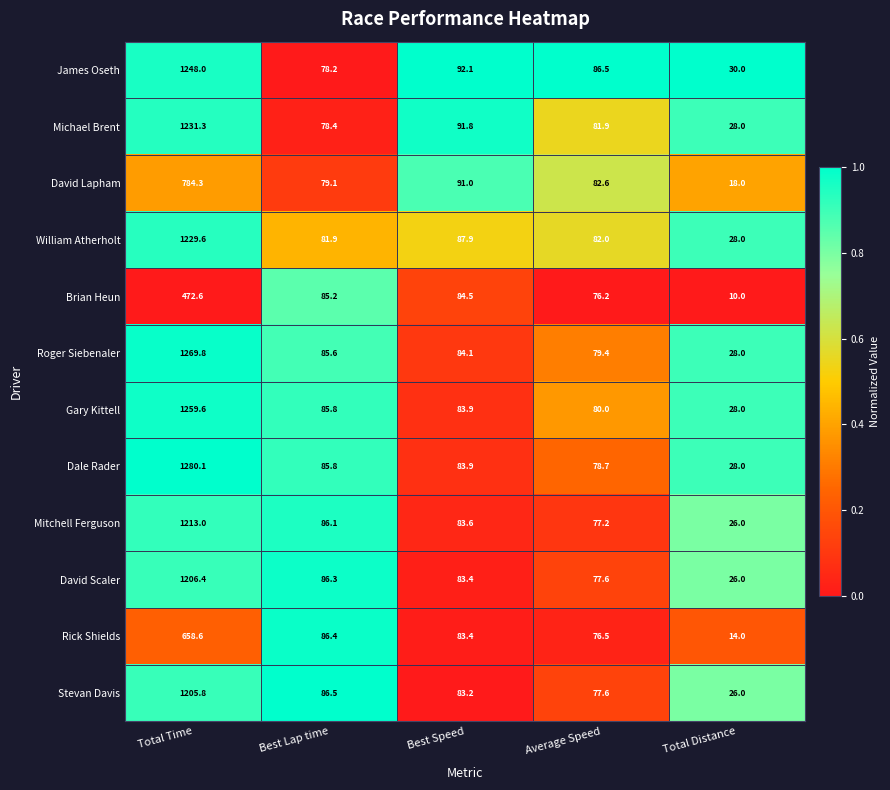

The Roger Siebenaler series shows 130.4 at Best Speed. True or false?

False